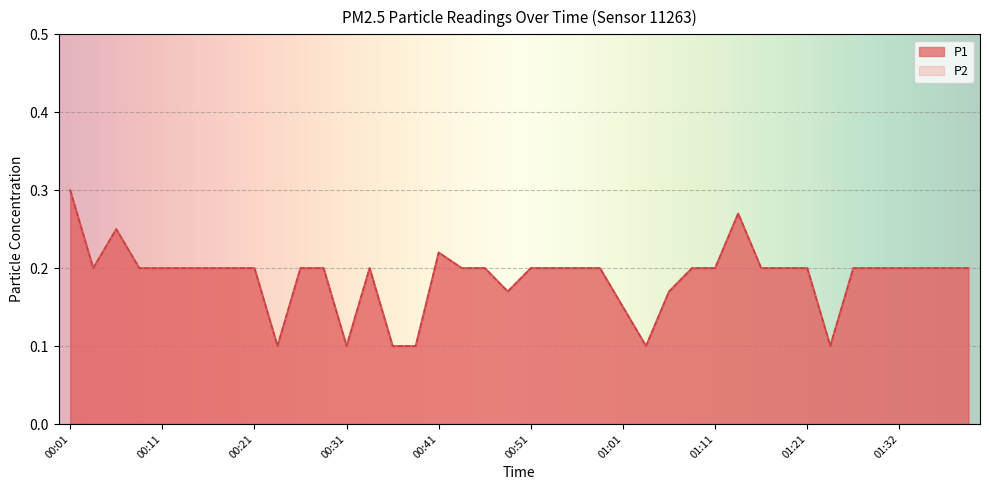

Which category has the highest value across all series?

00:01